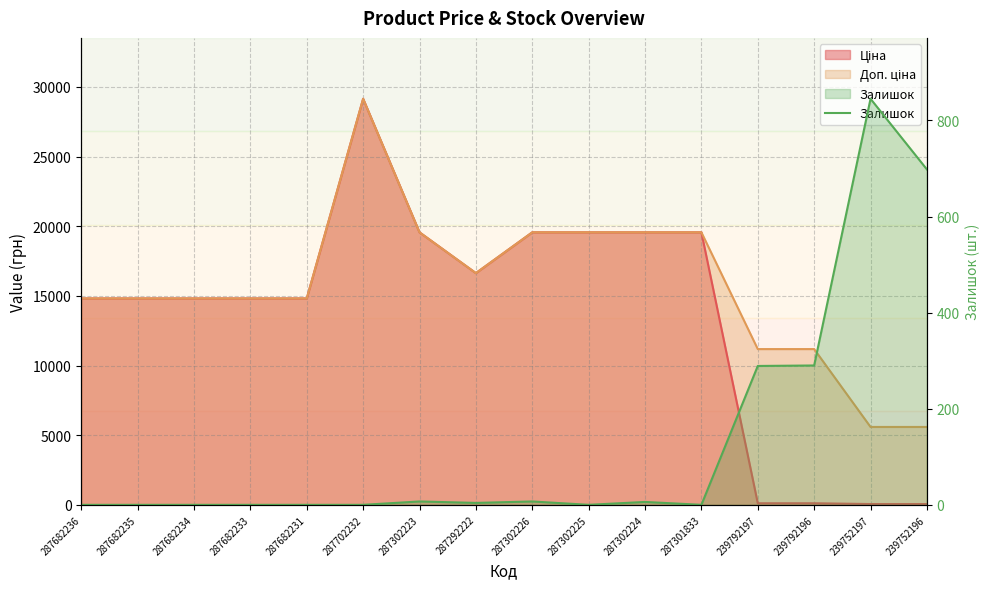

Where is the data nearest to the value 422?

239792196